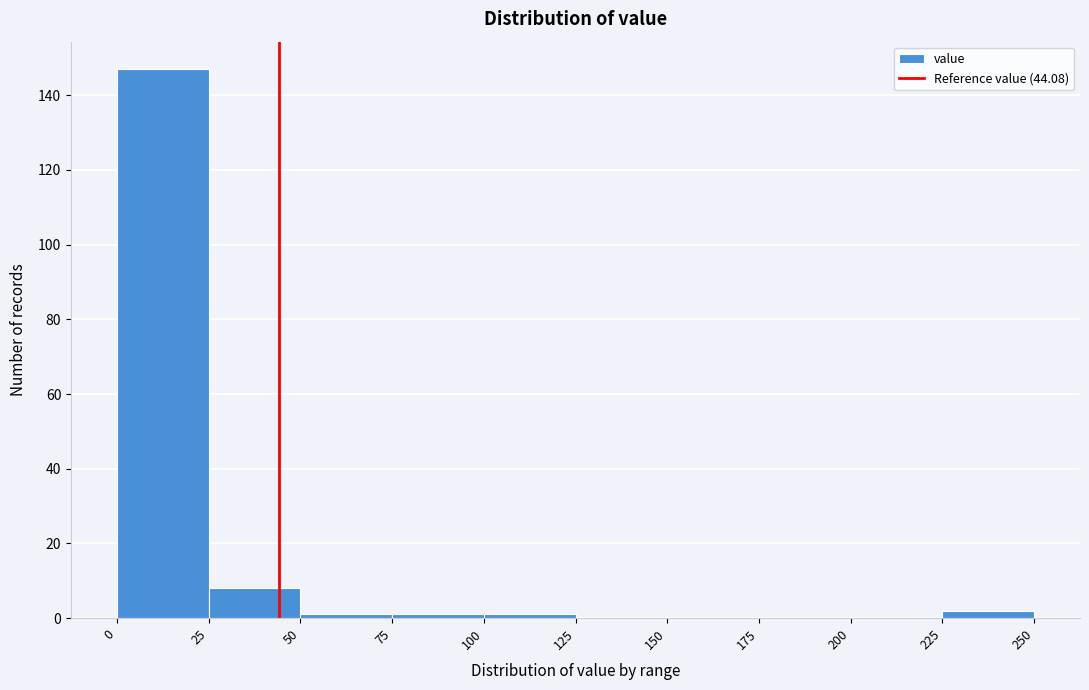

Over which range of the x-axis is the bar tallest?

0 to 25